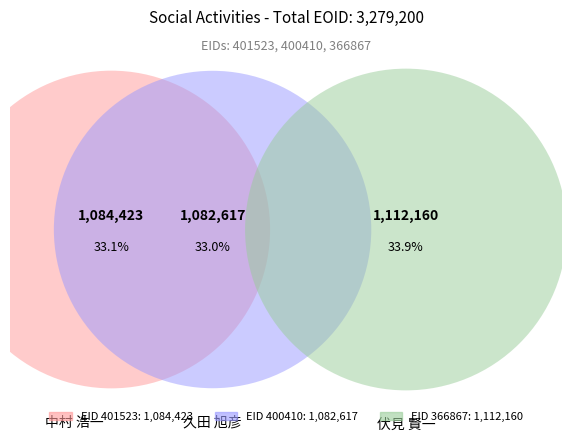

Between 400410 and 366867, which is larger?

366867